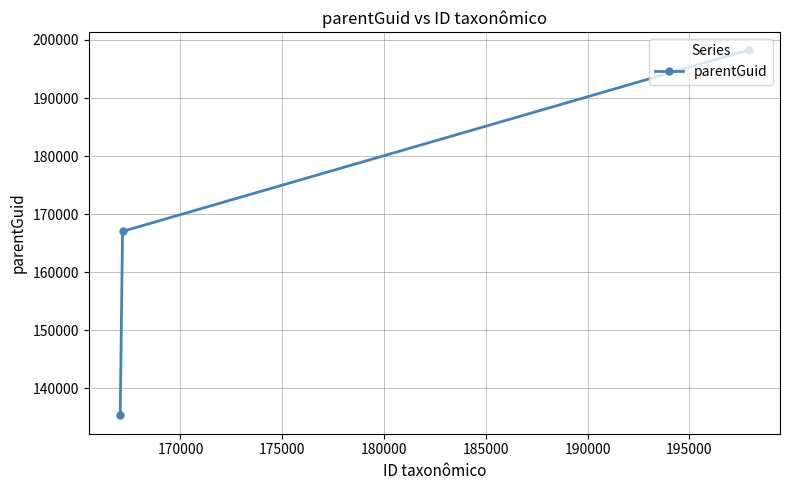

What is the difference between the maximum and second lowest values?

31233